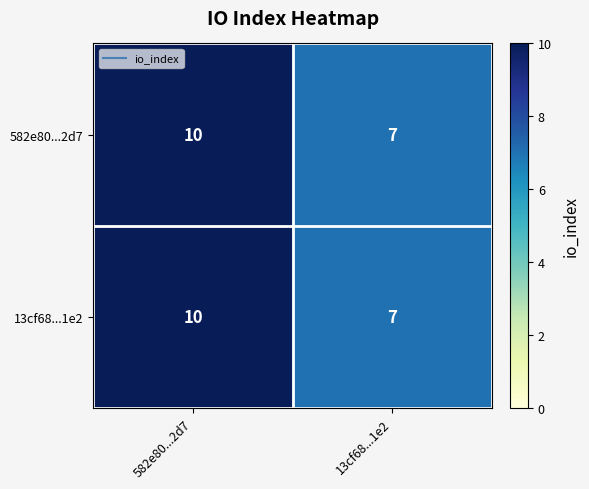

How many series are shown in this chart?

2